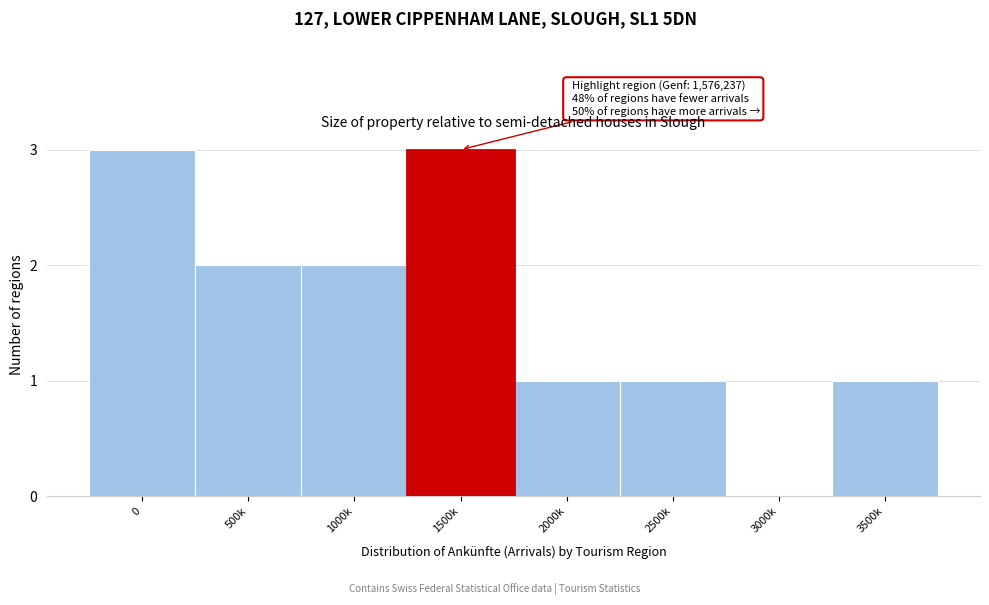

Reading left to right, extract all data points from this chart.

0=3	500k=2	1000k=2	1500k=3	2000k=1	2500k=1	3000k=0	3500k=1